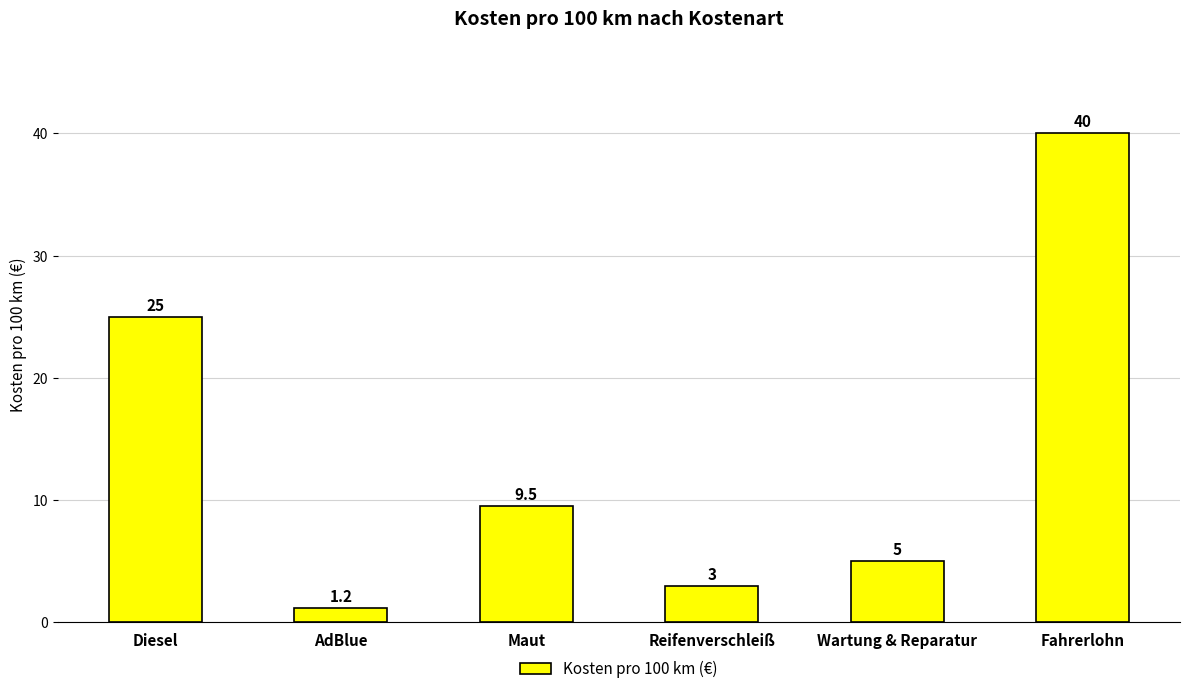

Between Maut and Fahrerlohn, which is larger?

Fahrerlohn